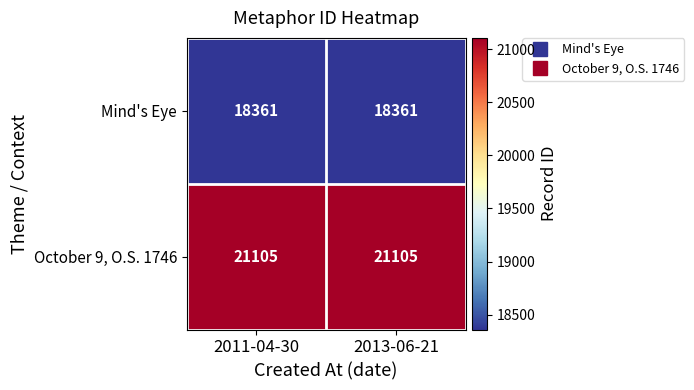

List the series in order of their peak value, lowest first.

Mind's Eye, October 9, O.S. 1746